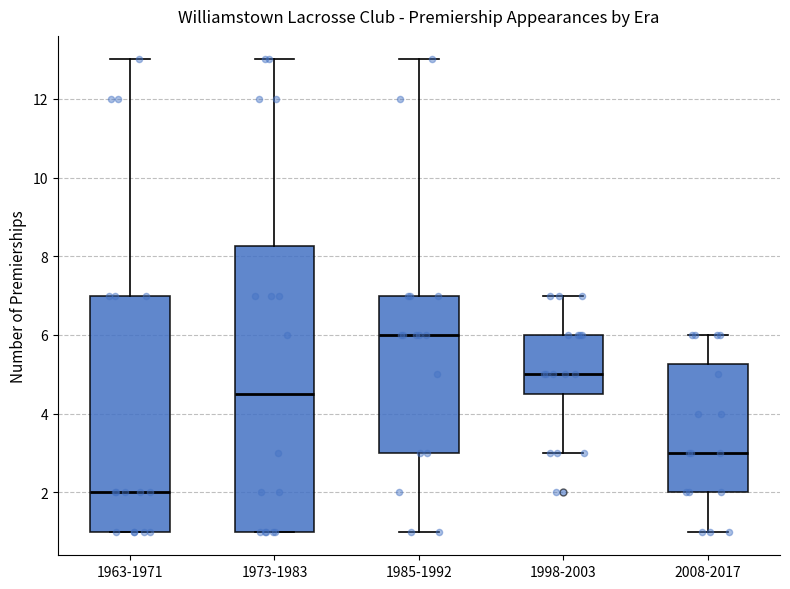

Reading left to right, transcribe this box plot: for each box, give where its median line is, the range the box spans, and where its two whiskers end, as read against the y-axis. The values are not printed on the chart, so give them approximately, as read against the axis.

1963-1971: median 2.0, box 1.0 to 7.0, whiskers 1.0 to 13.0
1973-1983: median 4.6, box 1.0 to 8.2, whiskers 1.0 to 13.0
1985-1992: median 6.0, box 3.0 to 7.0, whiskers 1.0 to 13.0
1998-2003: median 5.0, box 4.6 to 6.0, whiskers 3.0 to 7.0
2008-2017: median 3.0, box 2.0 to 5.2, whiskers 1.0 to 6.0